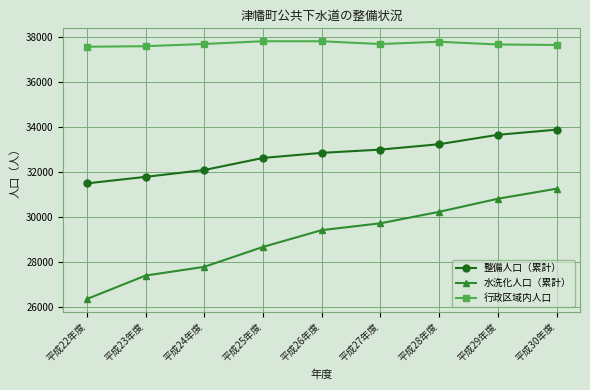

What is the sum of all 行政区域内人口 values?

339181